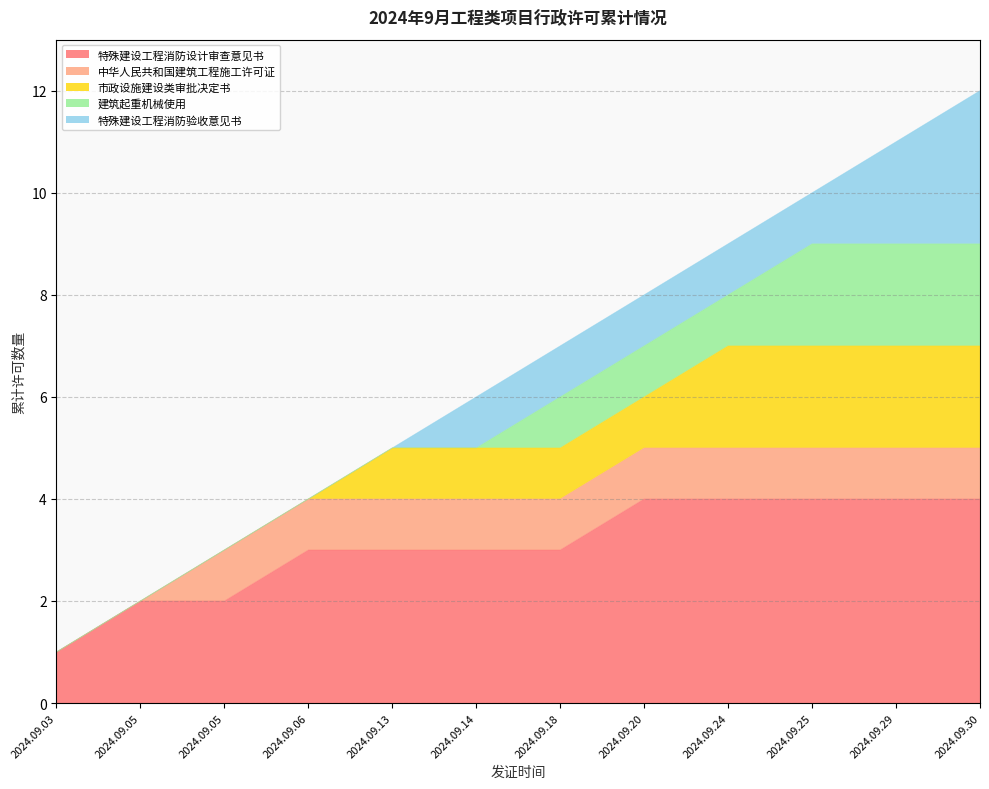

Rank the categories by value from lowest to highest.

2024.09.03, 2024.09.05, 2024.09.05, 2024.09.06, 2024.09.13, 2024.09.14, 2024.09.18, 2024.09.20, 2024.09.24, 2024.09.25, 2024.09.29, 2024.09.30